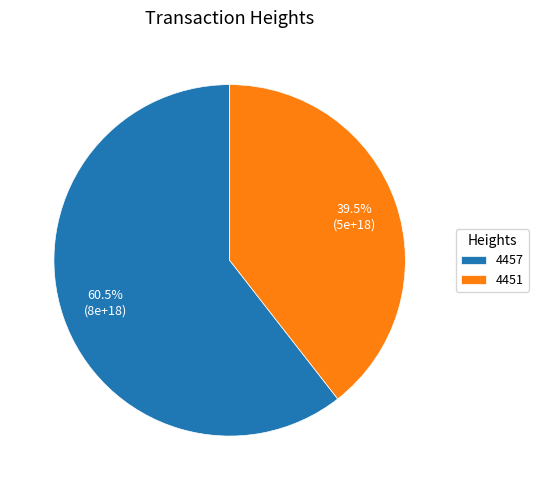

How many slices are in this pie chart?

2